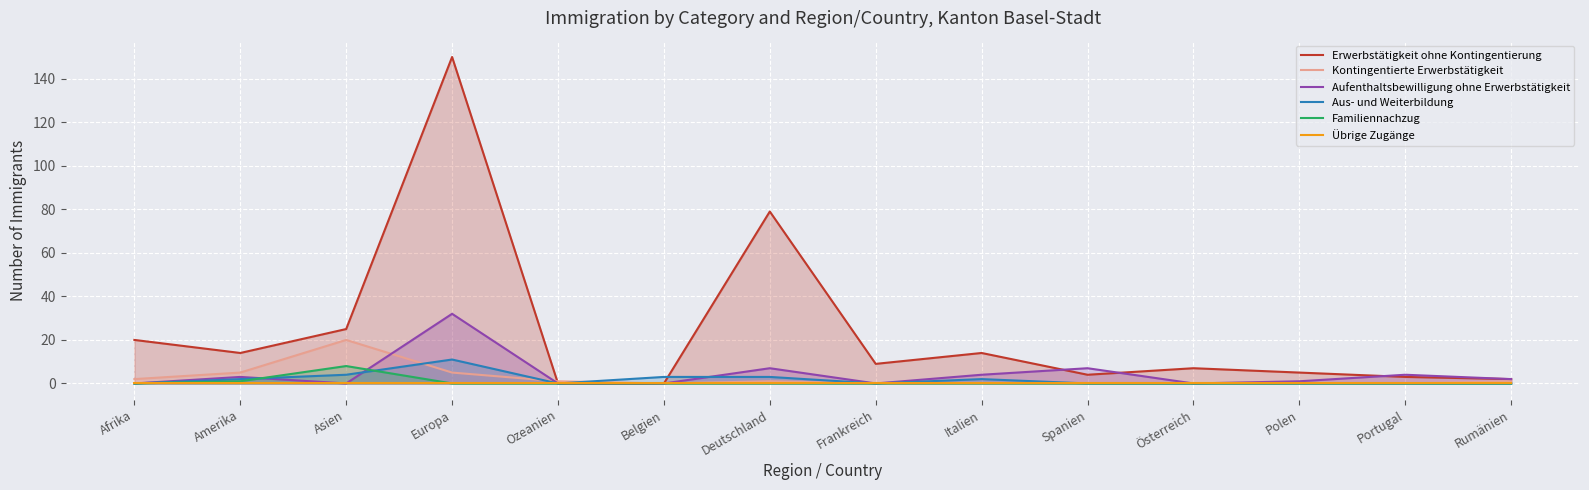

What is the sum of the Kontingentierte Erwerbstätigkeit values at Asien and Belgien?

20